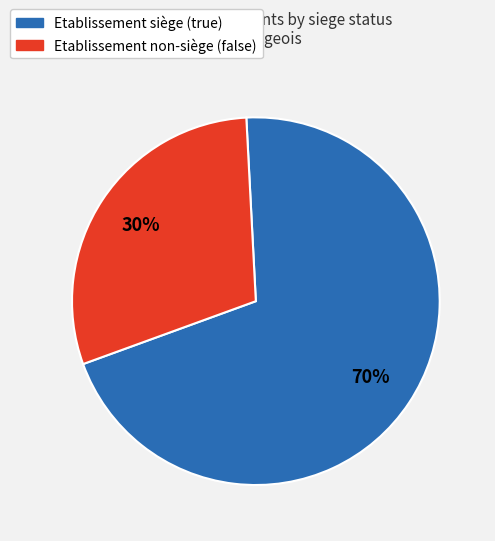

Does any single category account for the majority?

Yes